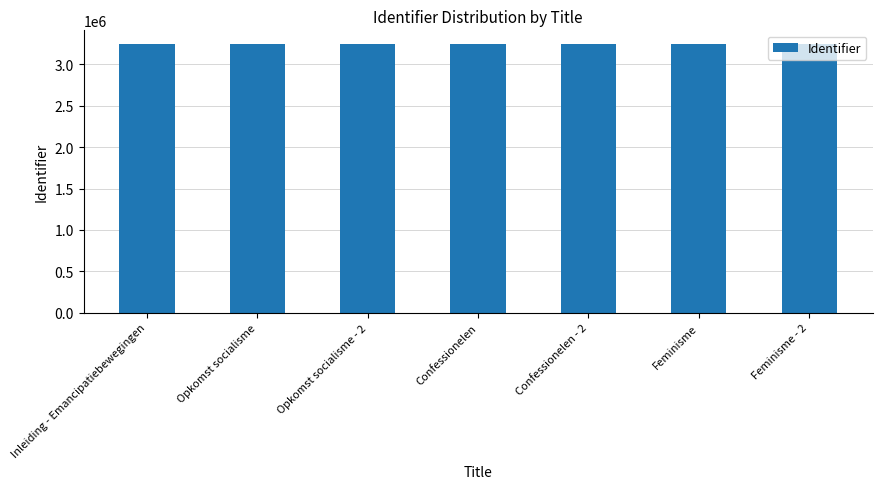

What is the label of the 5th bar from the left?

Confessionelen - 2